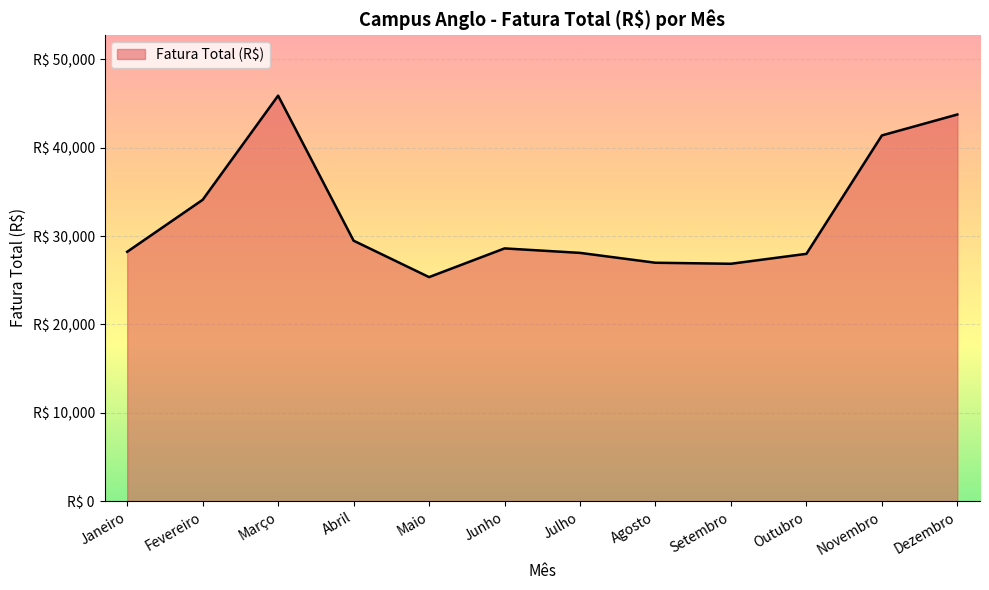

Does the chart display data point markers on the line(s)?

No